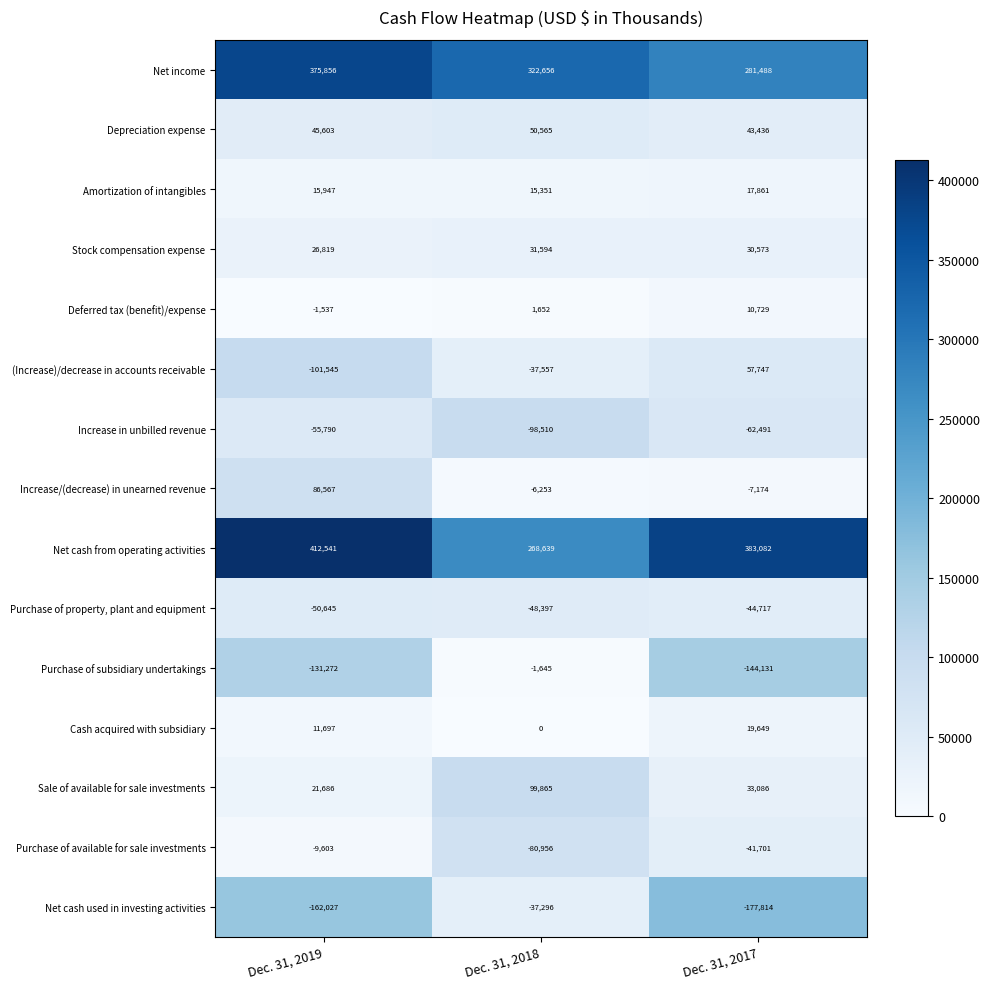

The value of Purchase of property, plant and equipment at Dec. 31, 2017 is -44717. True or false?

True